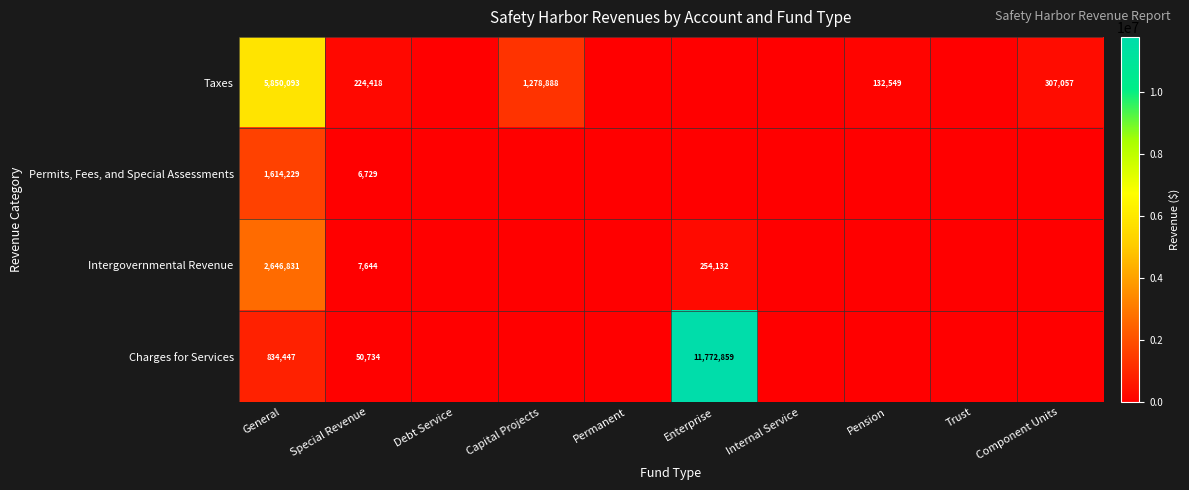

What is the difference between the highest and lowest values at General?

5015646